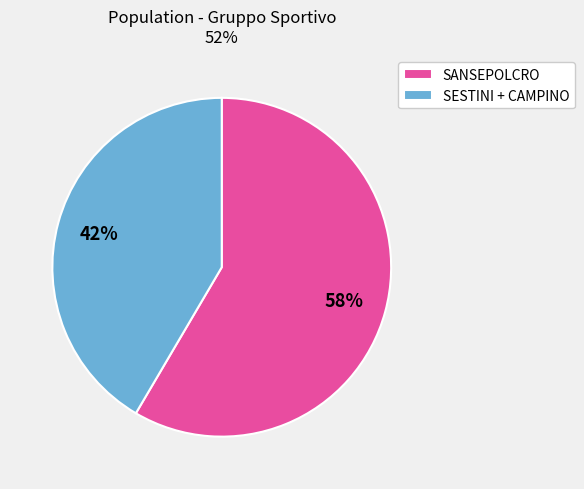

Do SANSEPOLCRO and SESTINI + CAMPINO together represent more than half of the pie?

Yes